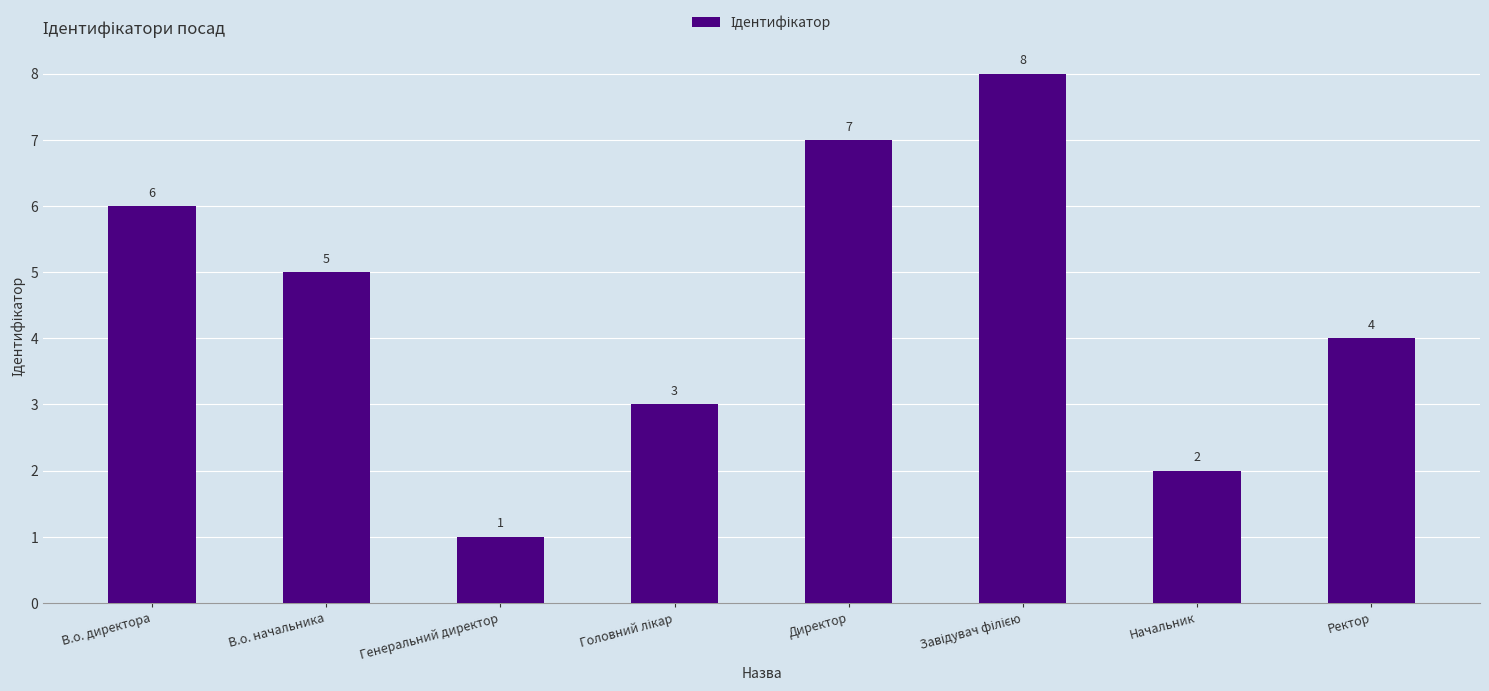

At which label does the data first exceed 5?

В.о. директора